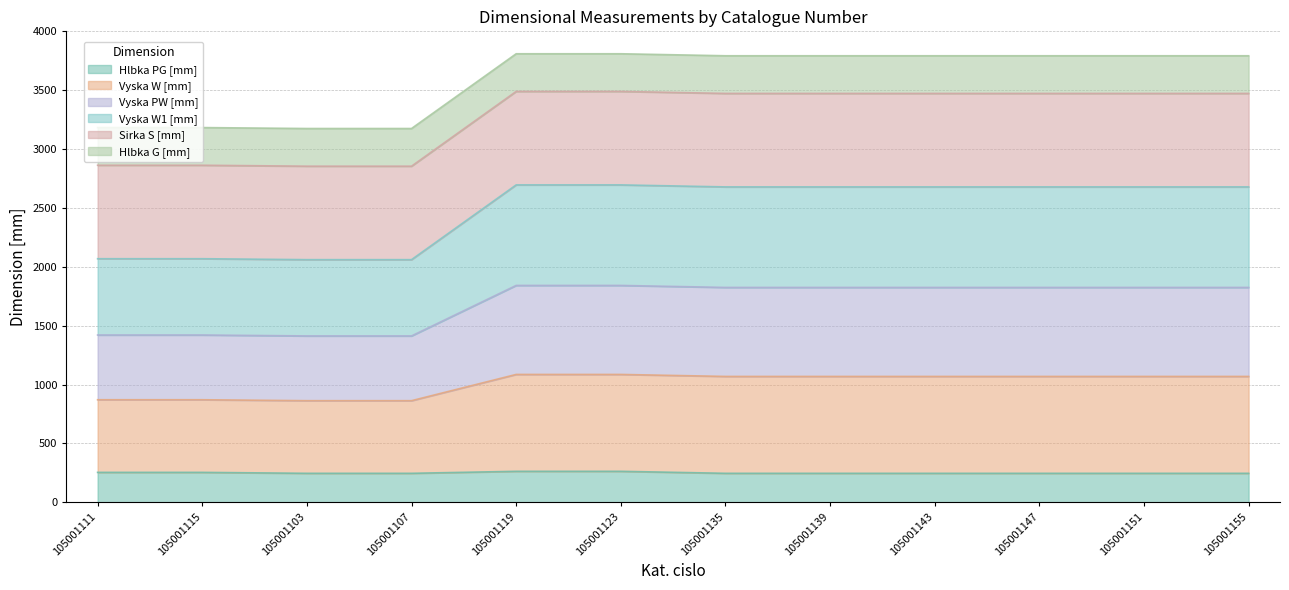

What is the minimum value for Hlbka PG [mm]?

246